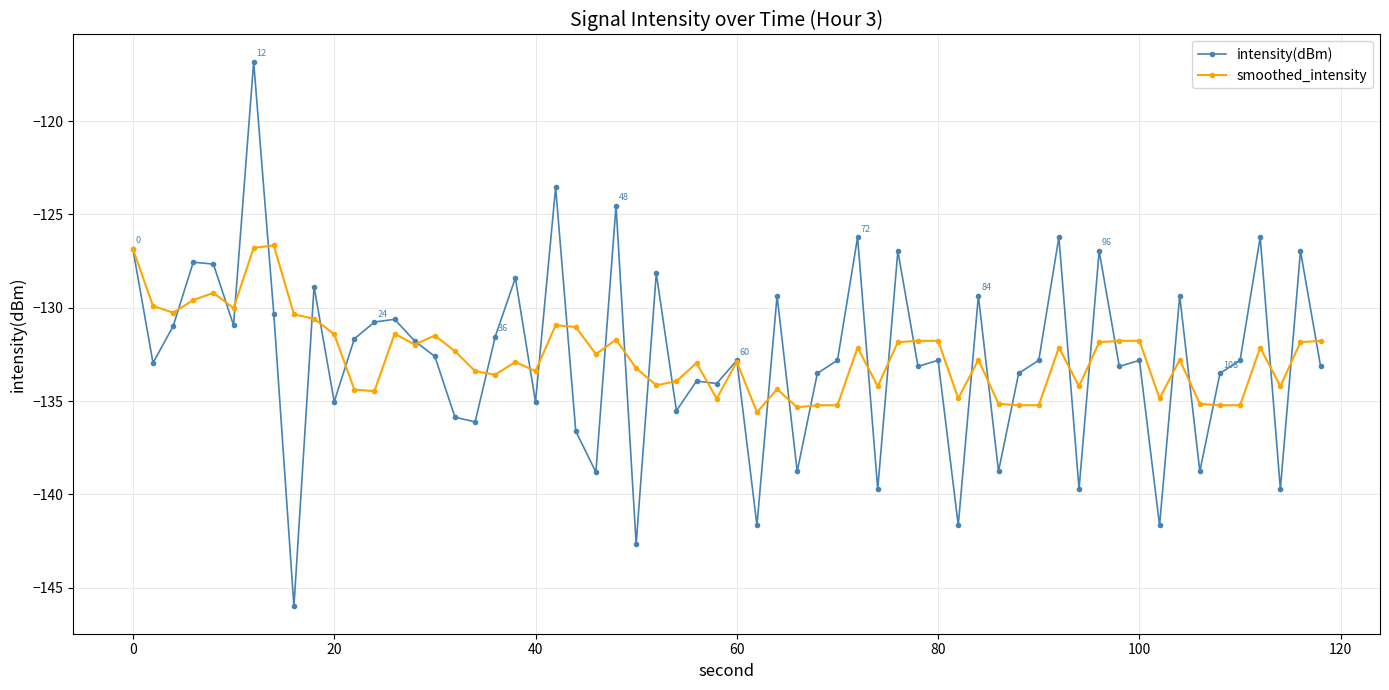

What is the highest value of the smoothed_intensity series?

-126.7